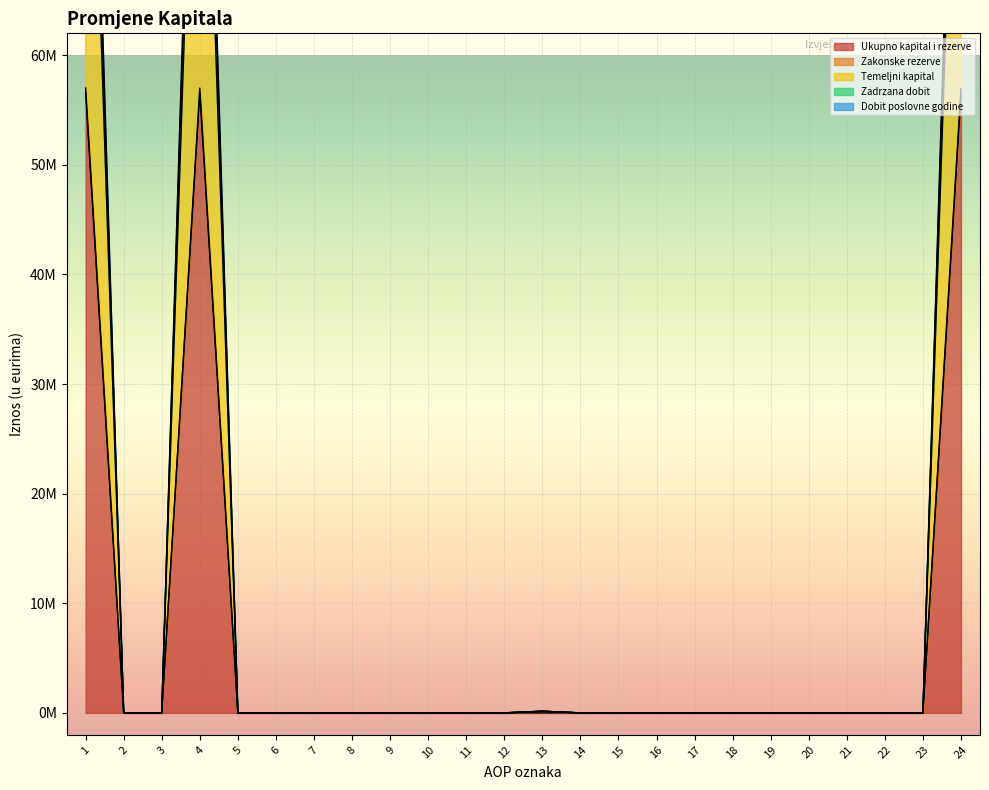

How many values in the Ukupno kapital i rezerve series exceed 0?

3